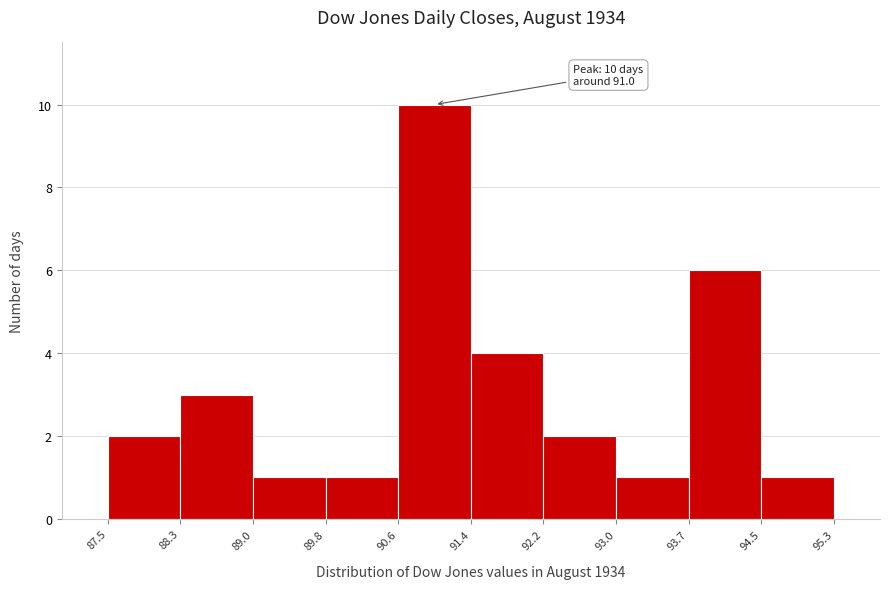

Over which range of the x-axis is the bar tallest?

90.6 to 91.4